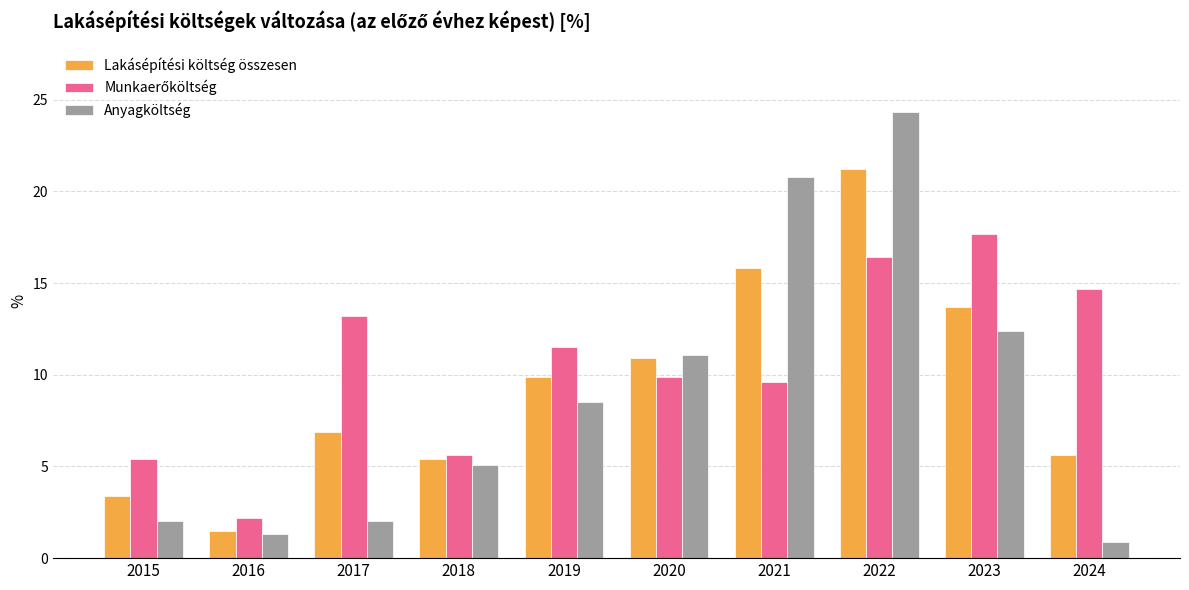

True or false: Anyagköltség has a value of 2.0 at 2015.

True